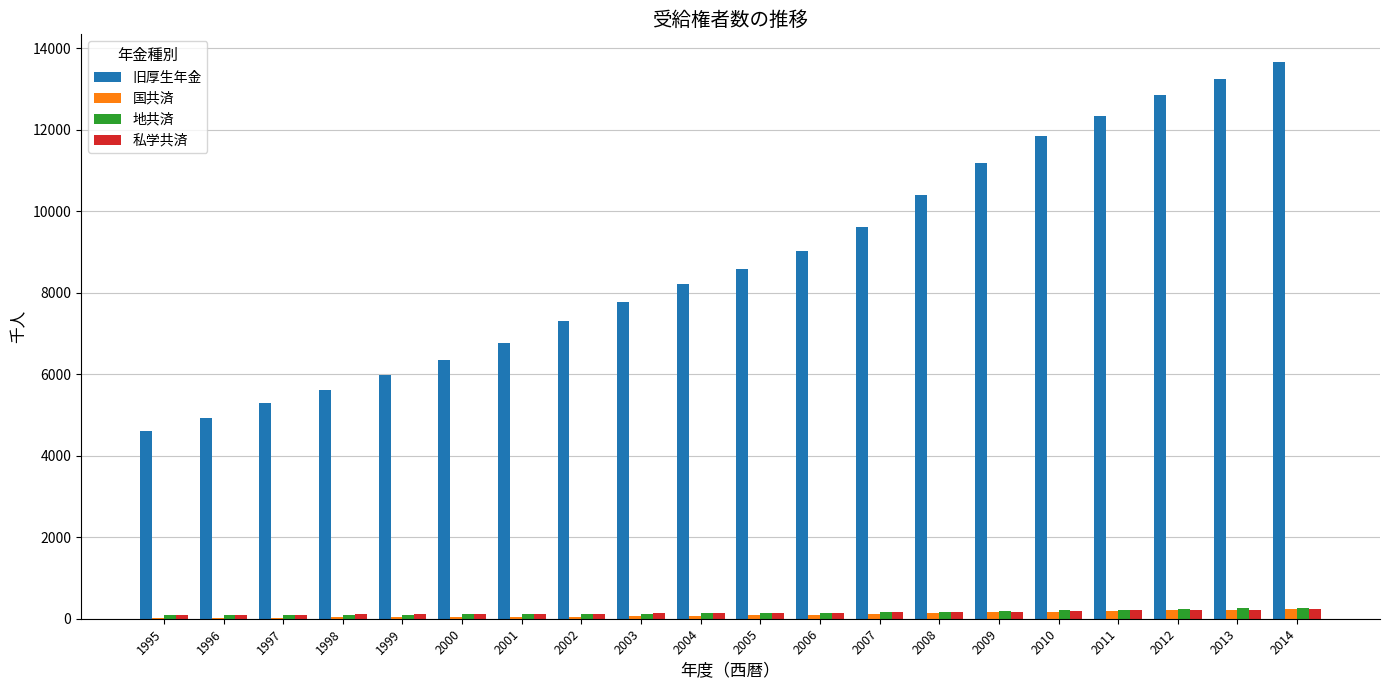

Are the bars horizontal?

No